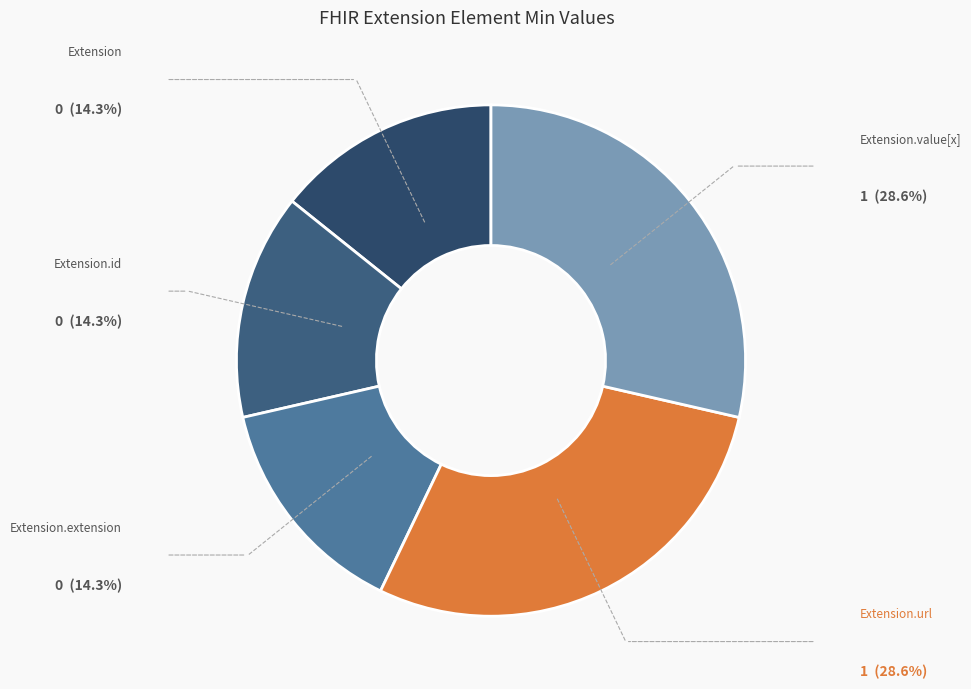

Approximately how many times larger is the value at Extension.value[x] compared to Extension.url?

1.0